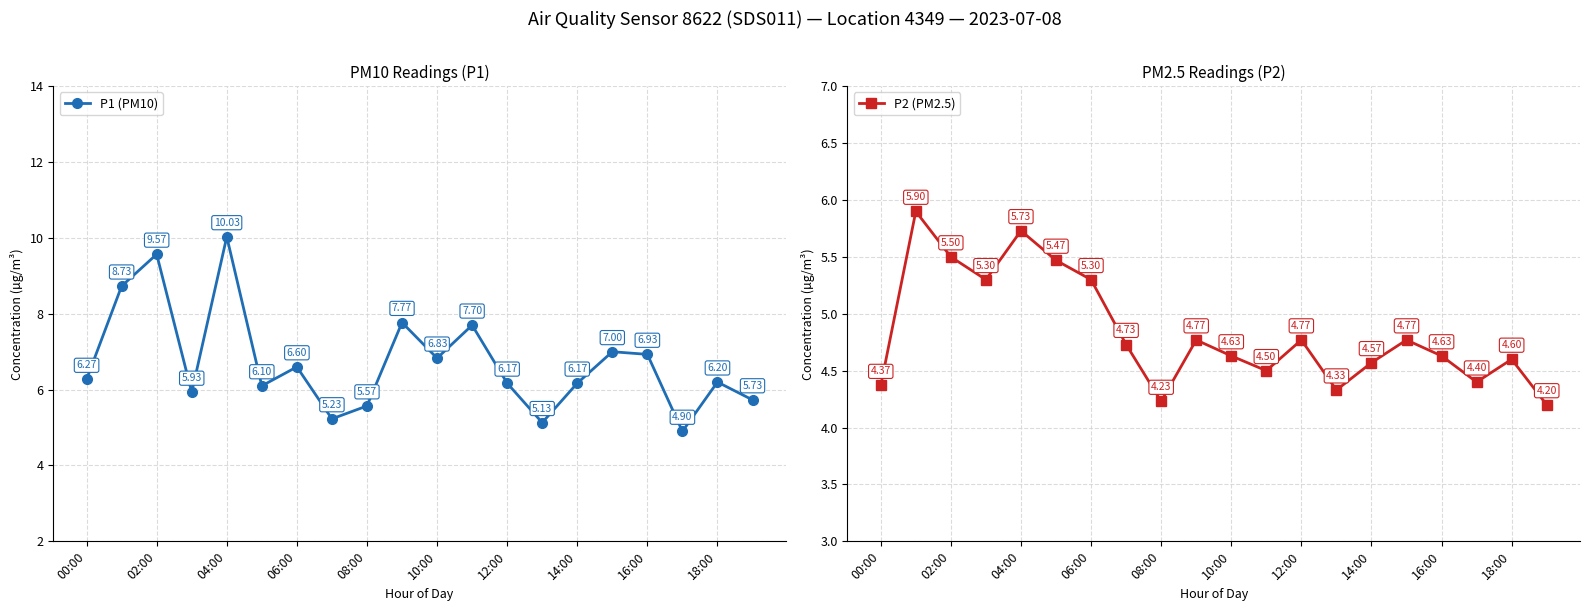

True or false: P1 (PM10) has more than 2 points higher than both neighbors.

True